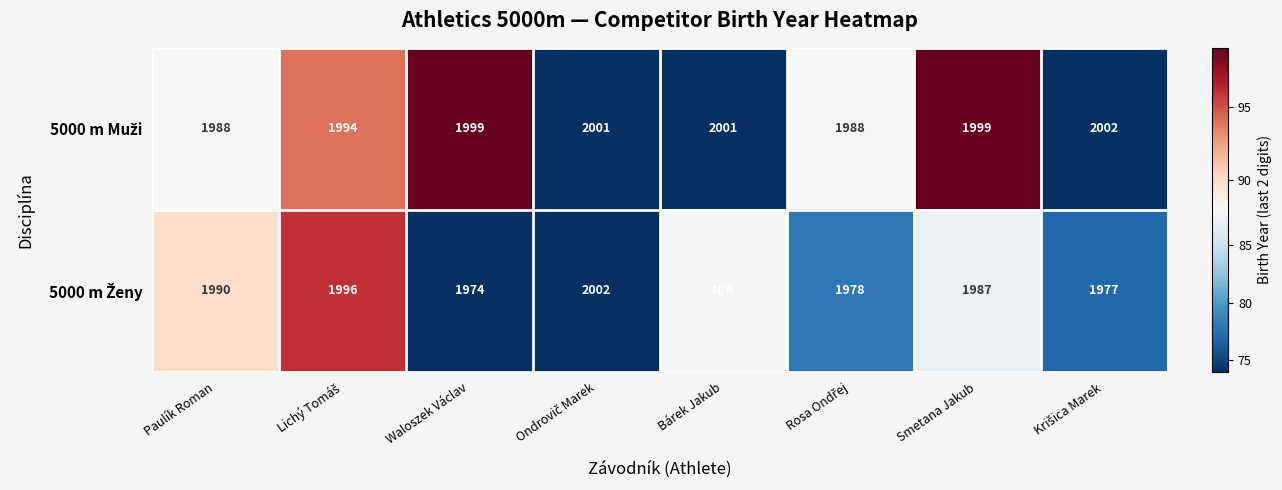

What is the spread (max minus min) of values at Krišica Marek?

75.0